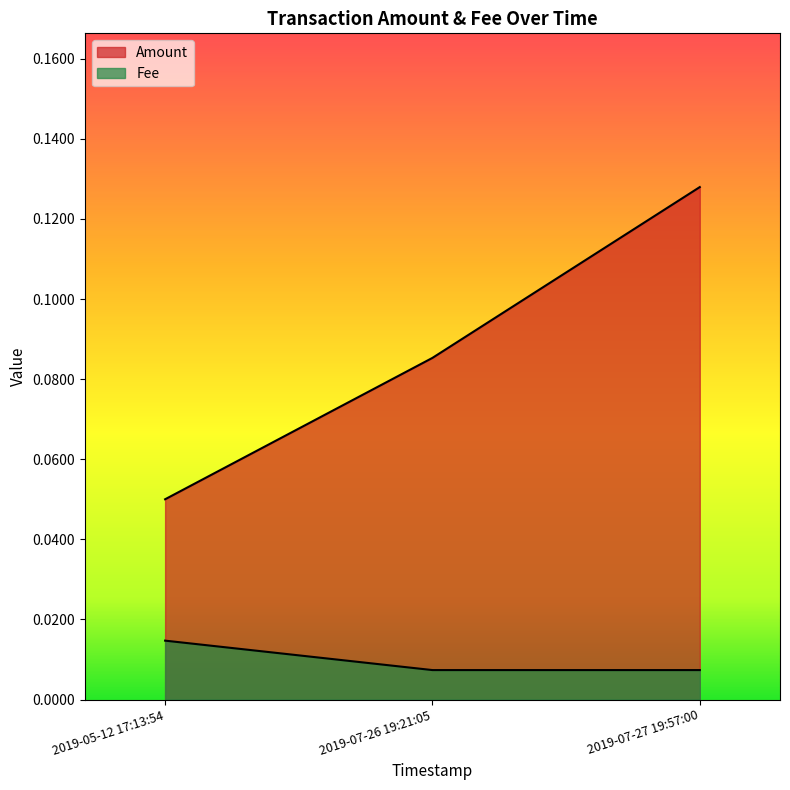

How many data points does each series have?

3